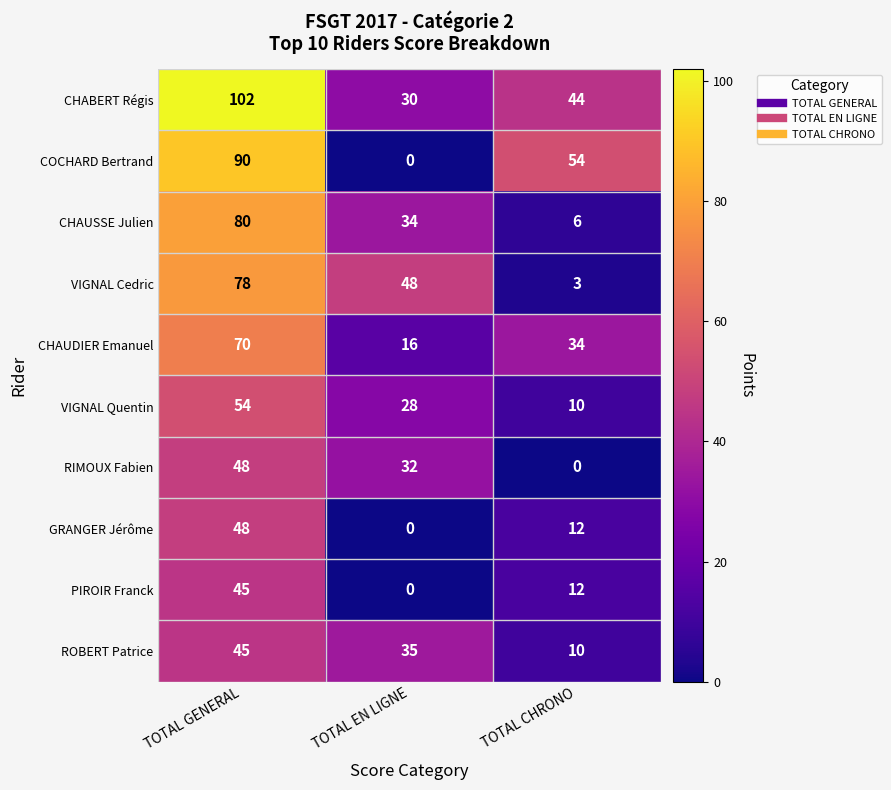

Reading left to right, transcribe all the data shown in this chart.

CHABERT Régis: 102	30	44
COCHARD Bertrand: 90	0	54
CHAUSSE Julien: 80	34	6
VIGNAL Cedric: 78	48	3
CHAUDIER Emanuel: 70	16	34
VIGNAL Quentin: 54	28	10
RIMOUX Fabien: 48	32	0
GRANGER Jérôme: 48	0	12
PIROIR Franck: 45	0	12
ROBERT Patrice: 45	35	10